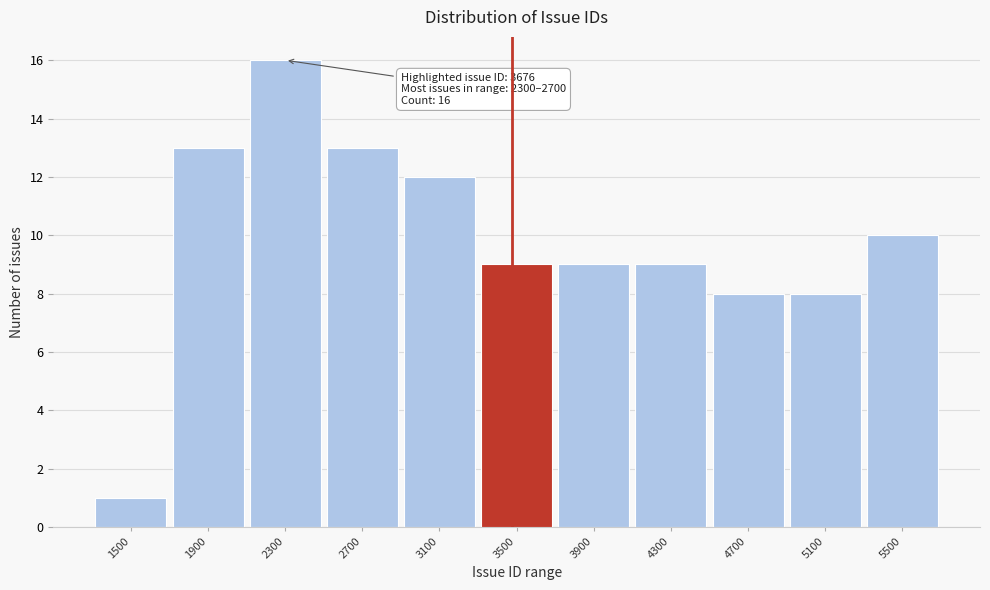

Reading right to left, what are all the values shown in this chart?

10	8	8	9	9	9	12	13	16	13	1